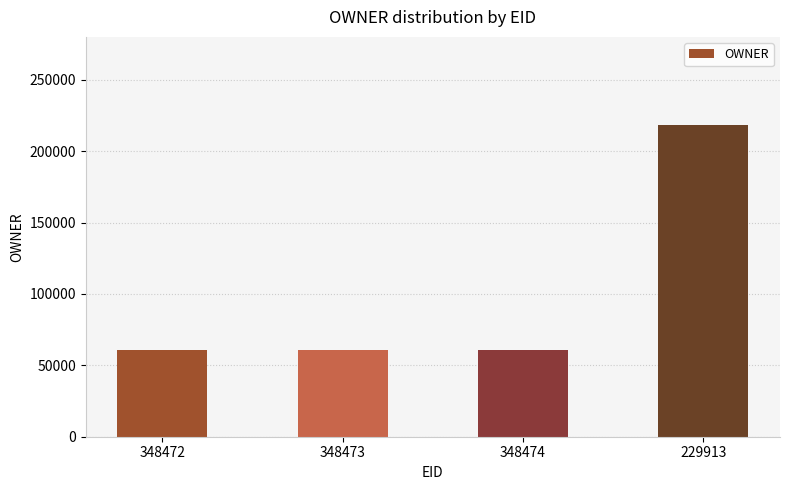

Reading left to right, what are all the values shown in this chart?

60420	60420	60420	218229